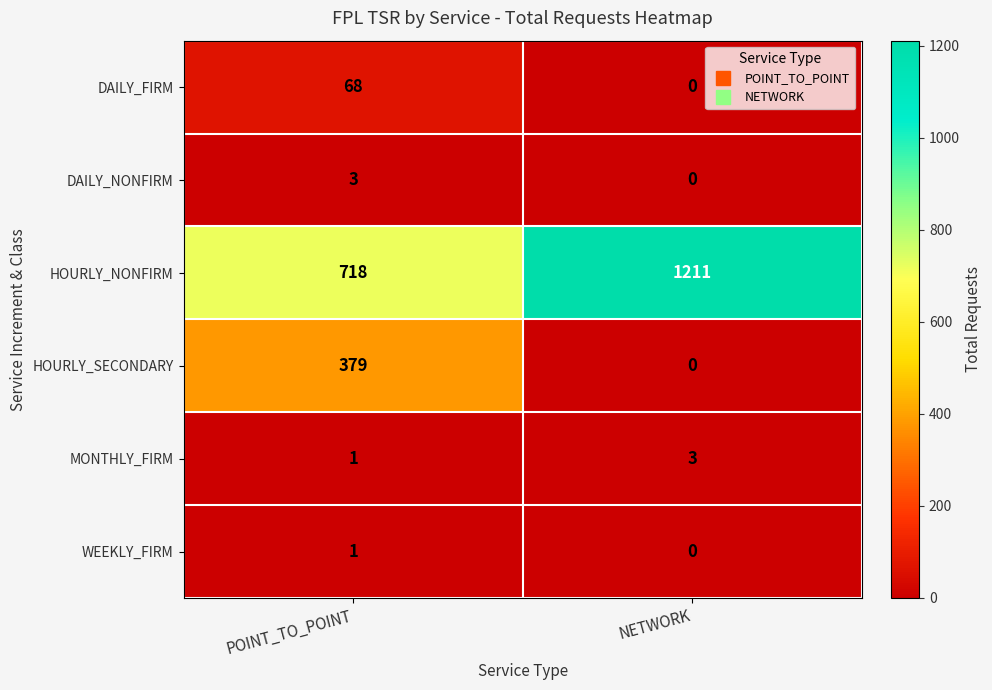

What is the maximum value for HOURLY_SECONDARY?

379